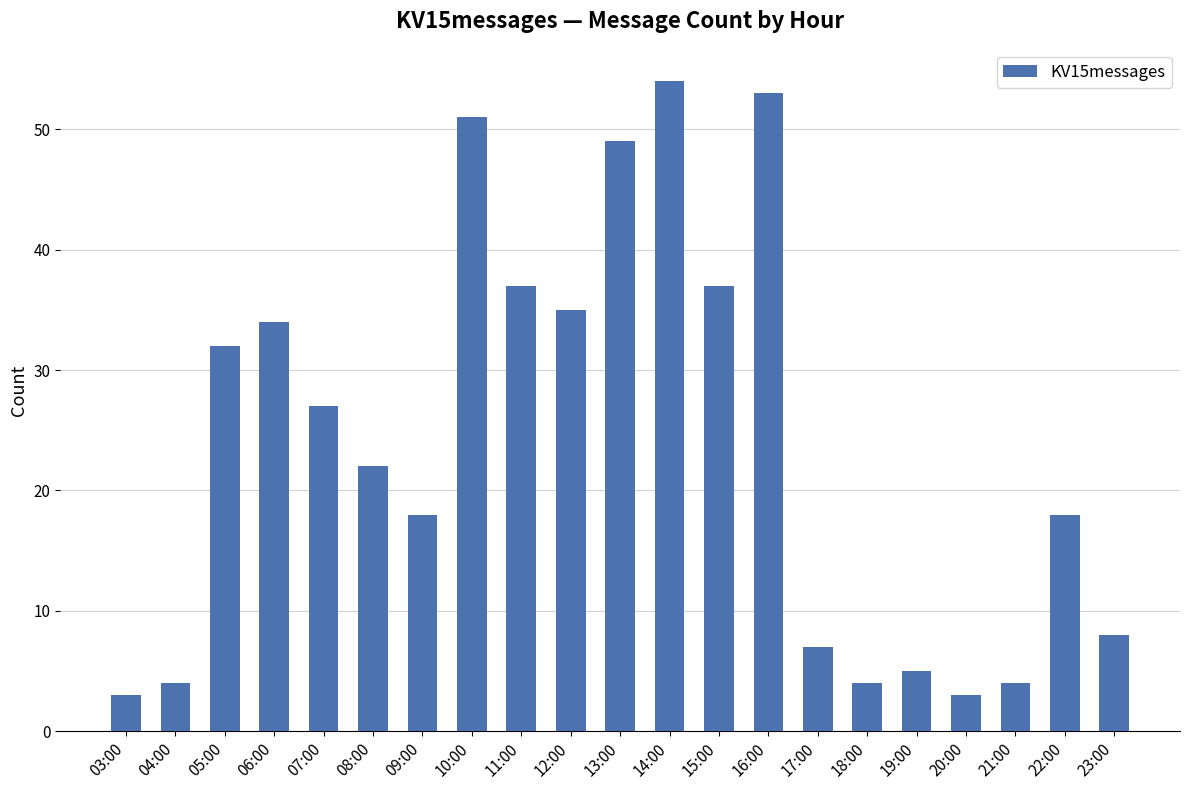

What is the smallest value displayed?

3